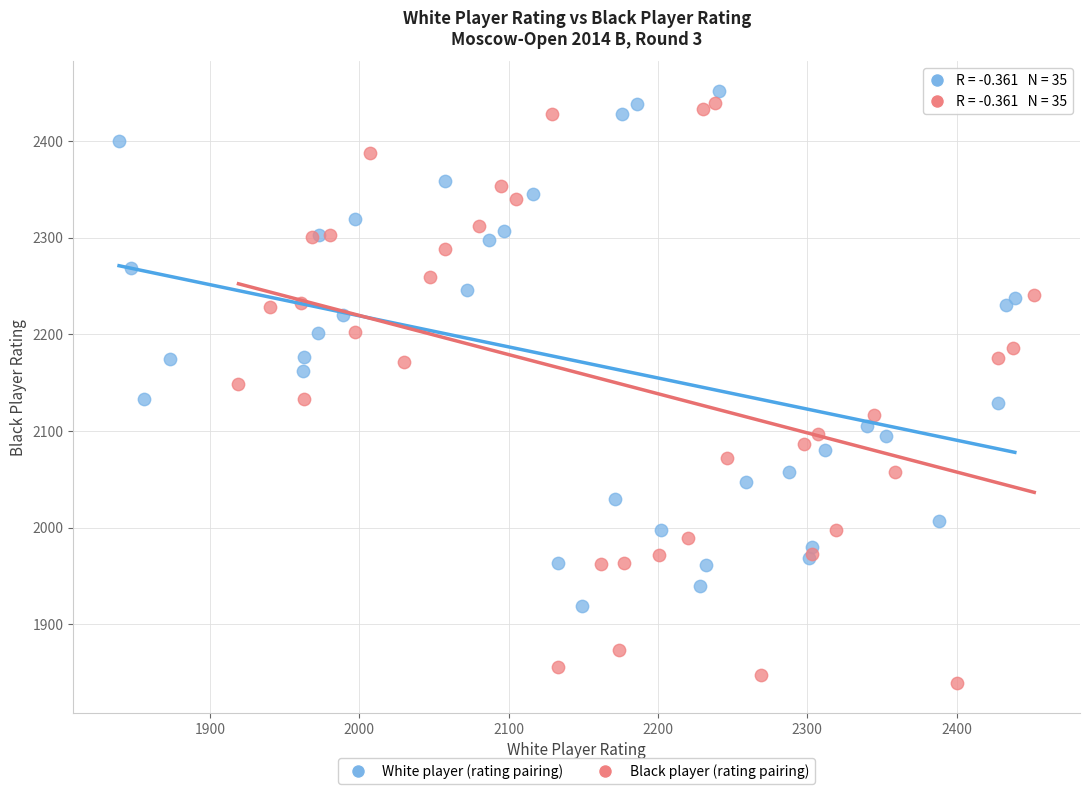

What are all the series names shown in the legend?

White player (rating pairing), Black player (rating pairing)